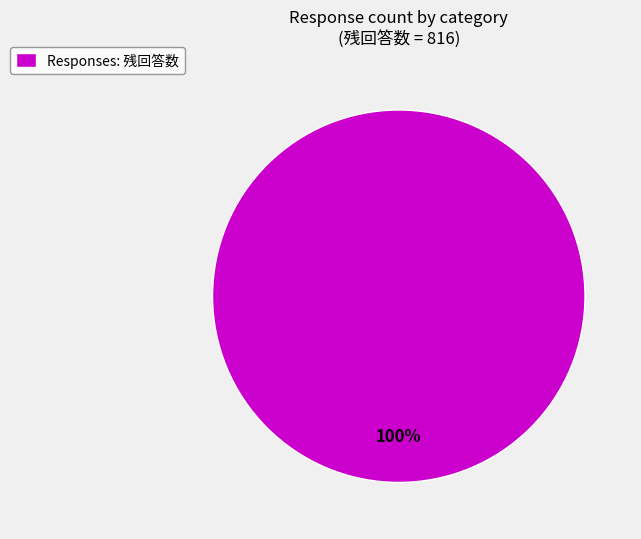

True or false: Responses: 残回答数 accounts for 100% of the total.

True